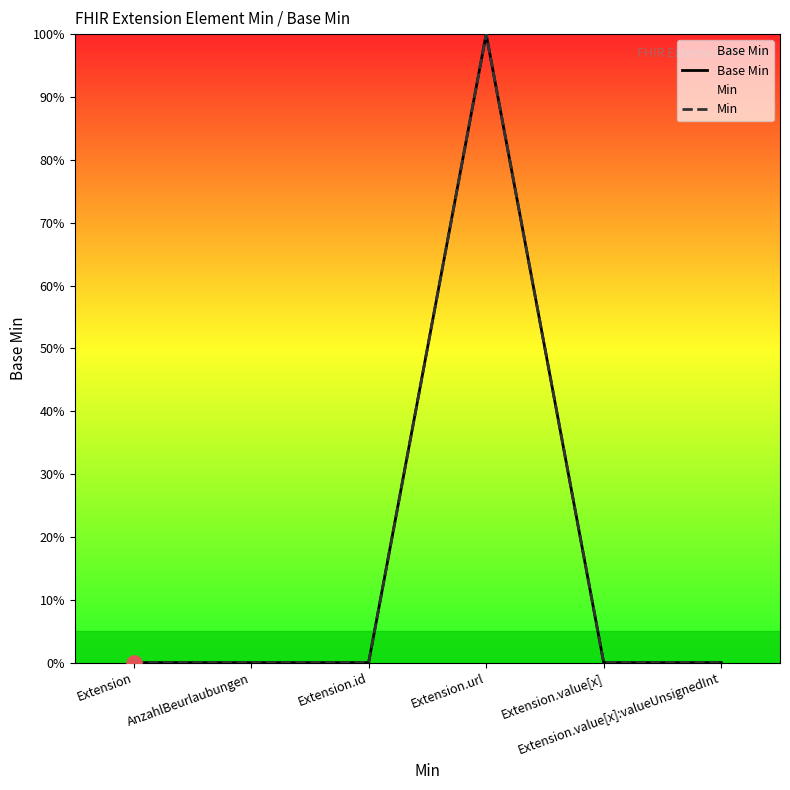

Is the value of Min at Extension.url greater than the value of Base Min at Extension.value[x]?

Yes